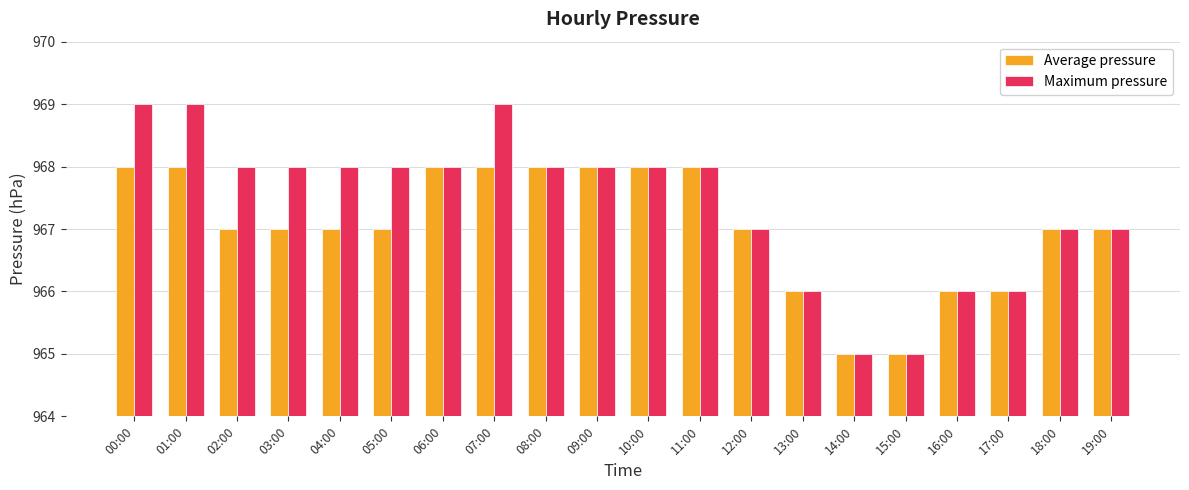

Rank the series by their maximum value, from lowest to highest.

Average pressure, Maximum pressure